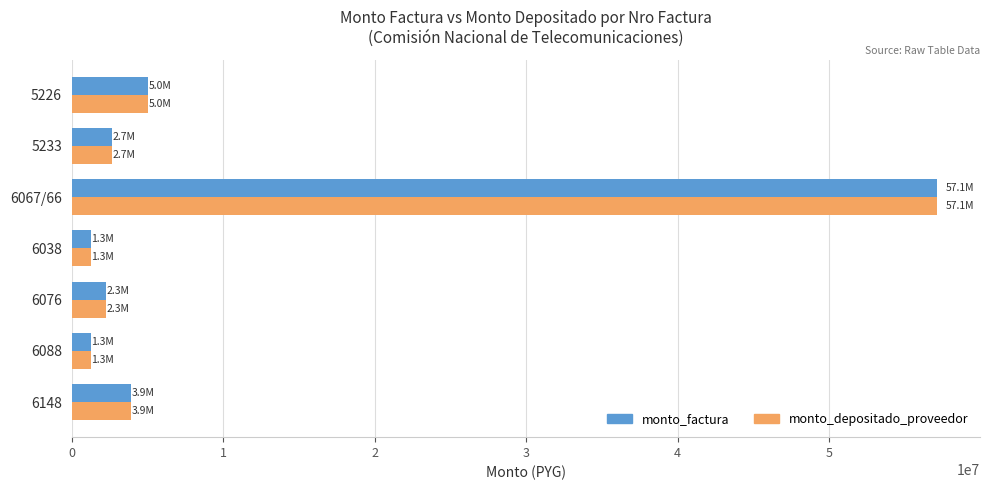

The value of monto_depositado_proveedor at 5233 is 2659041. True or false?

True